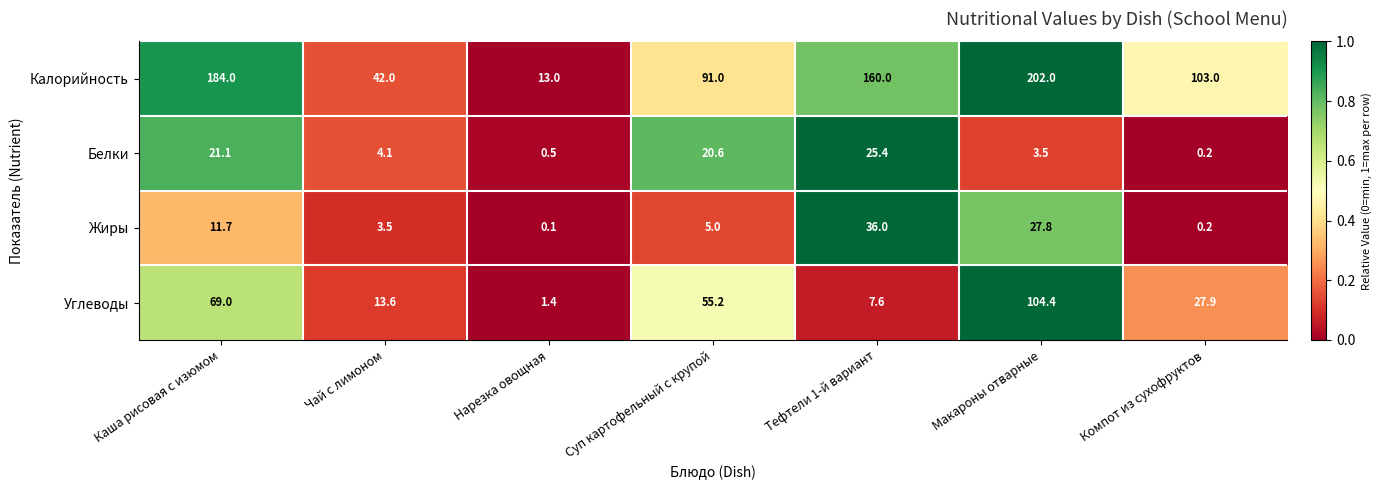

Is it true that Углеводы equals 2.3 at Нарезка овощная?

False